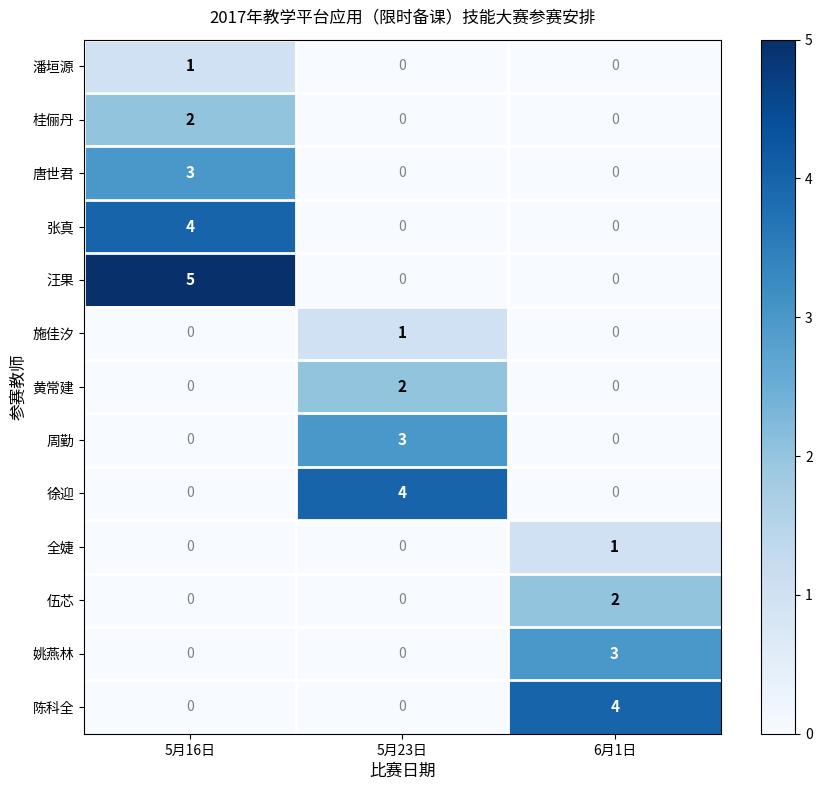

Which series has the largest range (max minus min)?

汪果